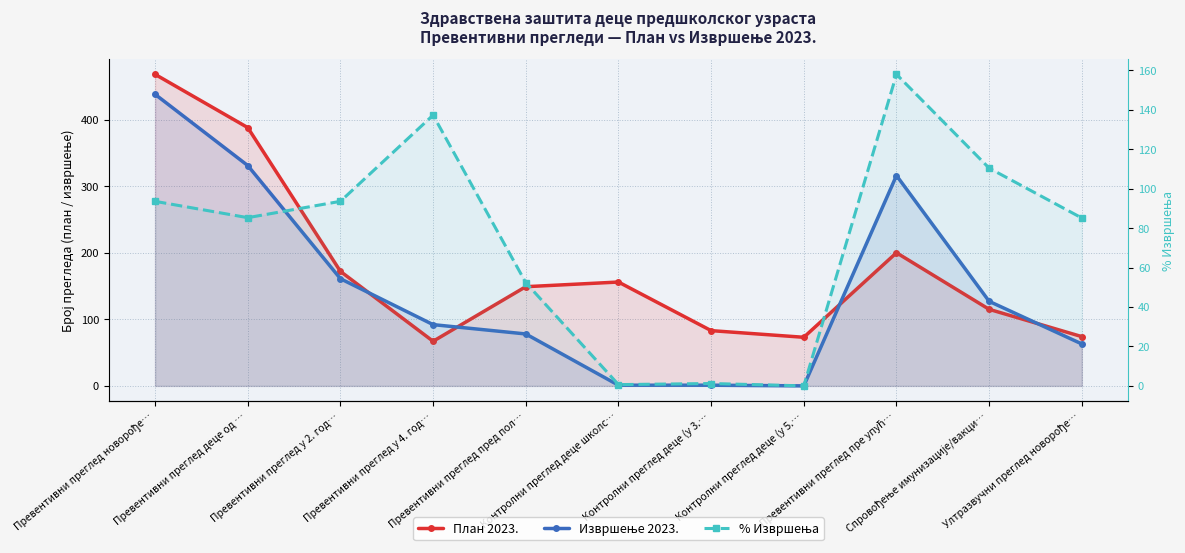

What is the difference between the maximum and second lowest values in the План 2023. series?

395.0